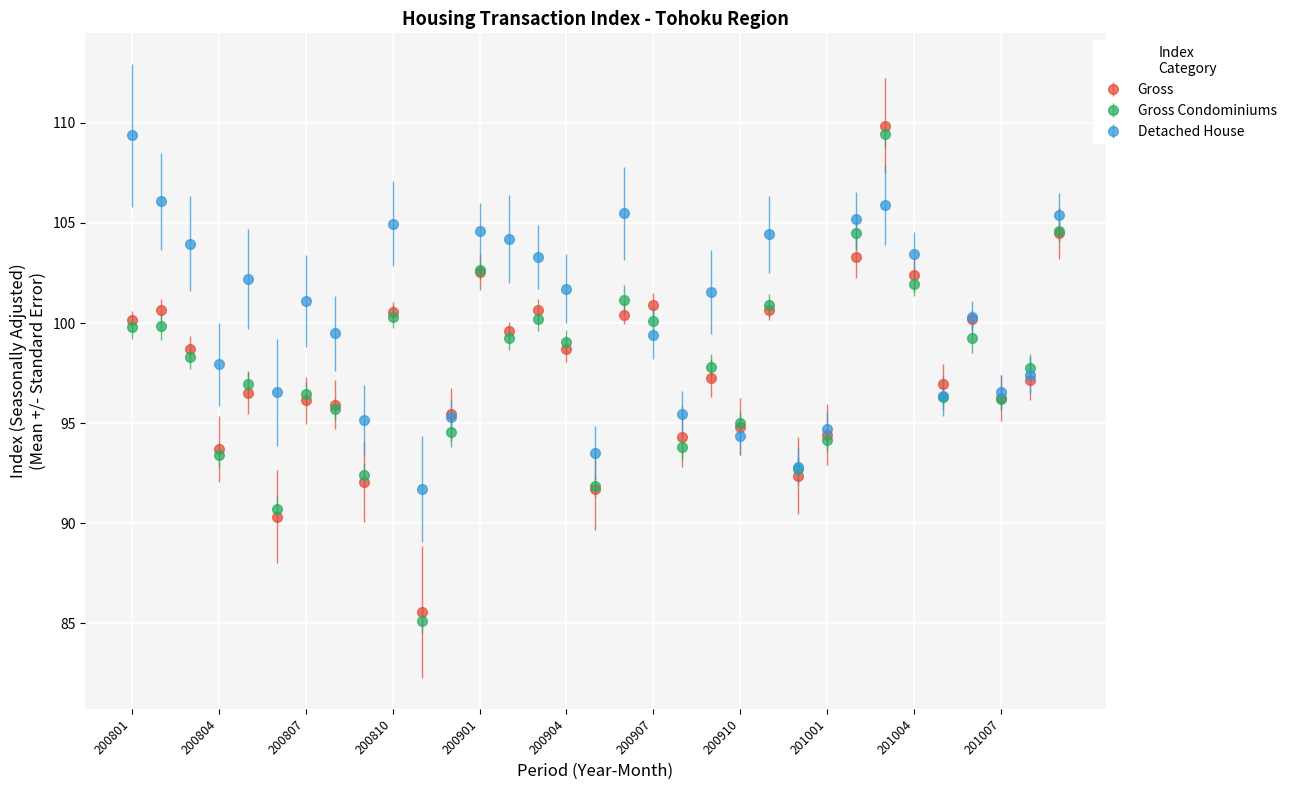

Which series has the widest spread of values?

Gross Condominiums